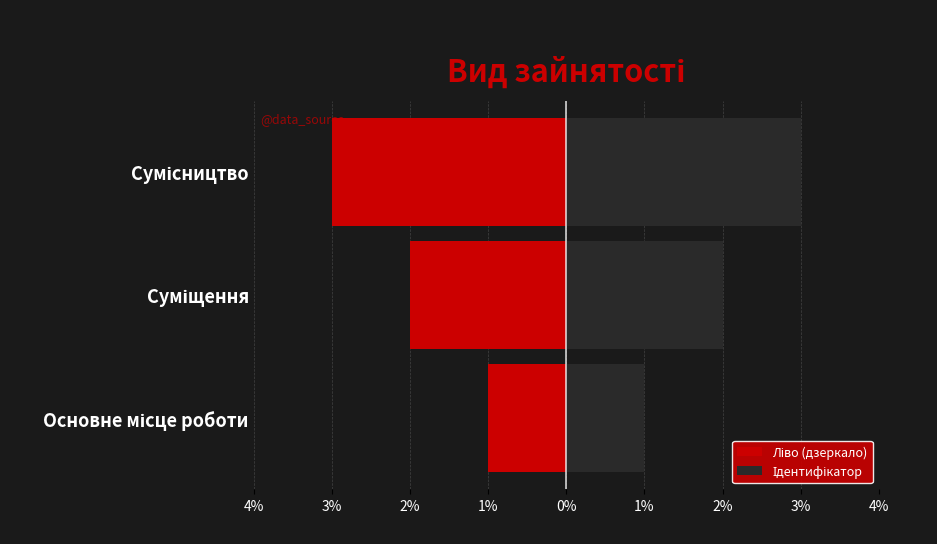

What is the sum of all Ідентифікатор values?

6